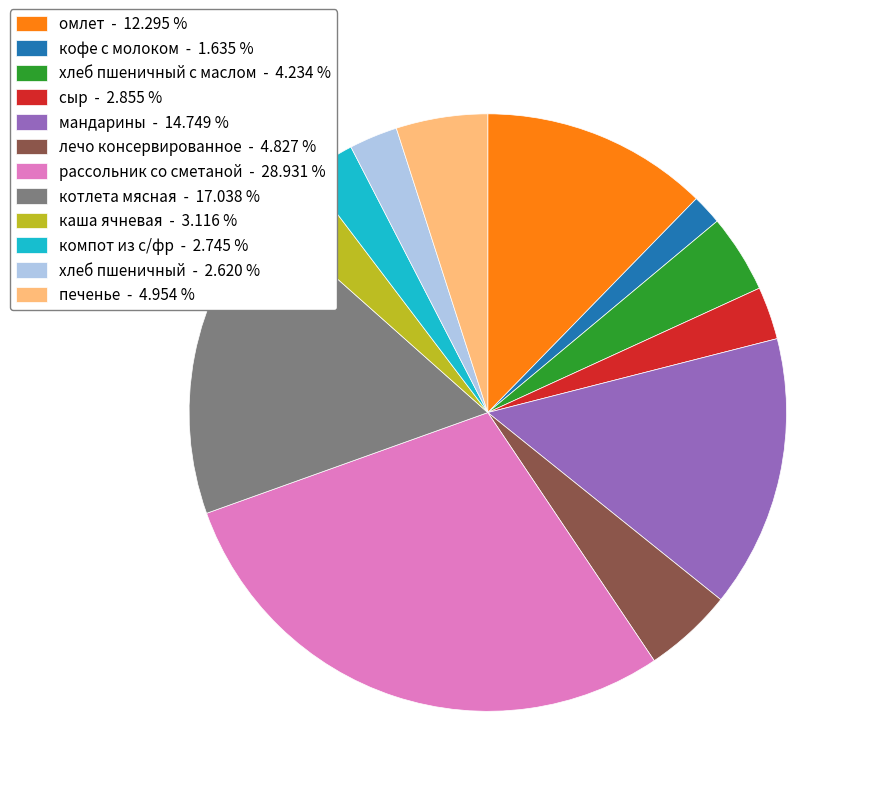

Count the number of slices in the pie.

12